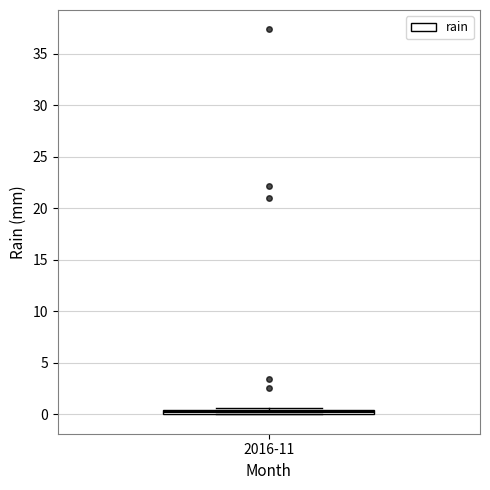

Where is the lower edge of the box for 2016-11 on the y-axis? The values are not printed on the chart, so give them approximately, as read against the axis.

0.0